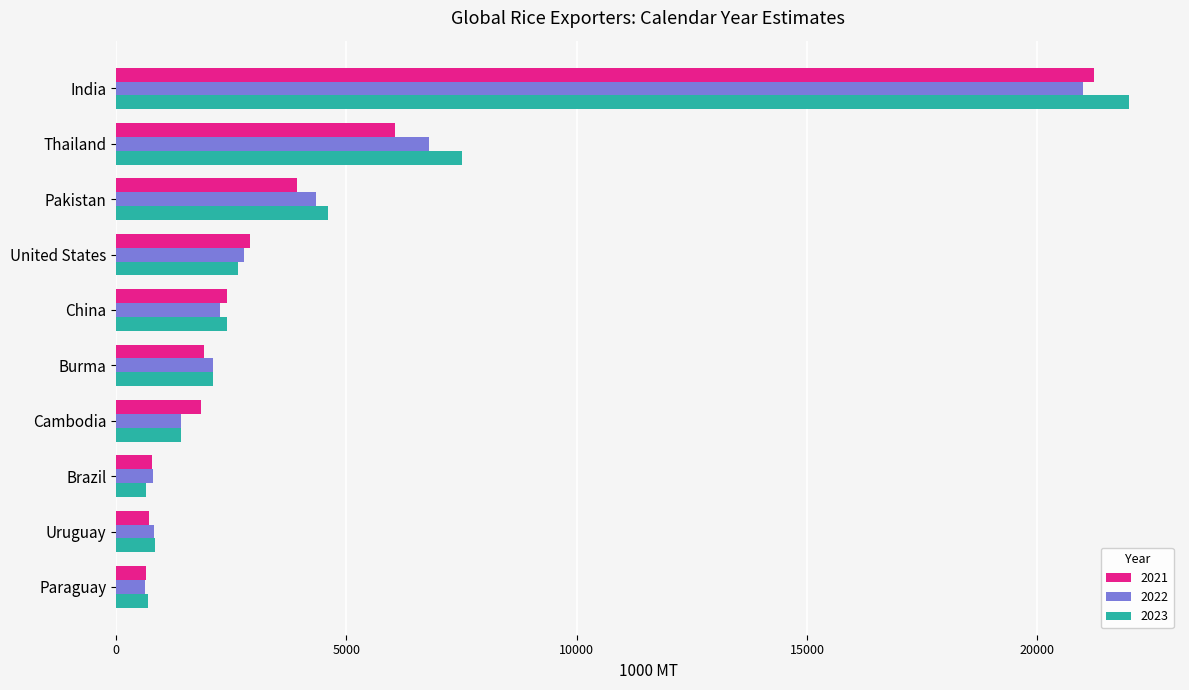

The value of 2023 at United States is 2650. True or false?

True